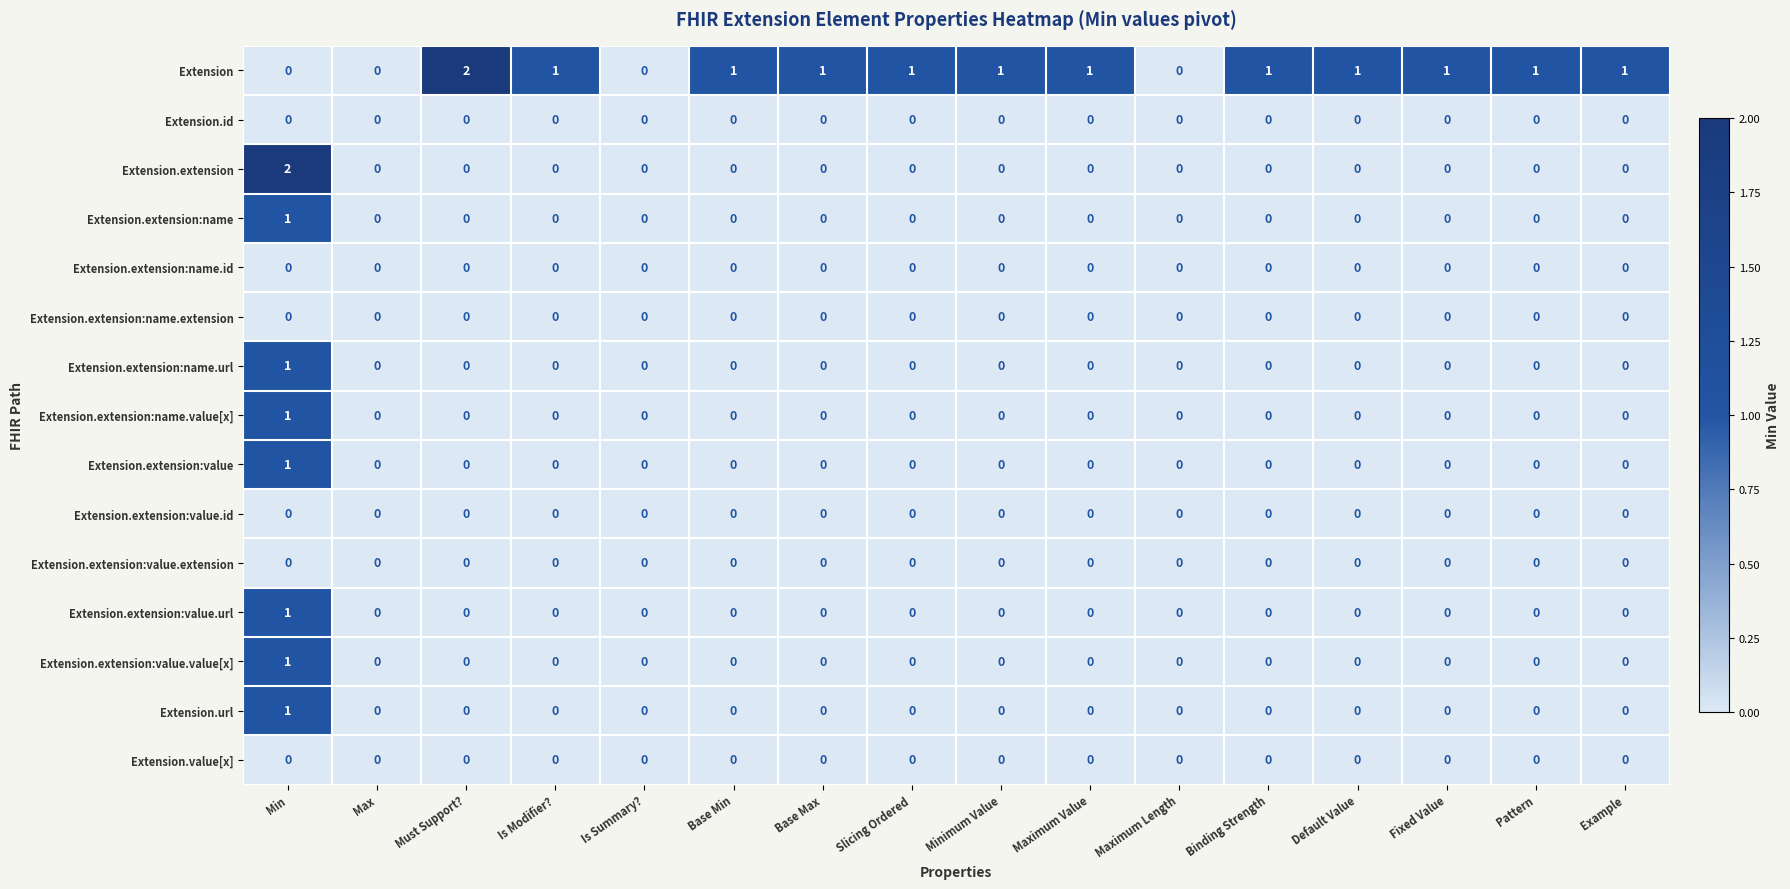

How many categories are shown in the chart?

16